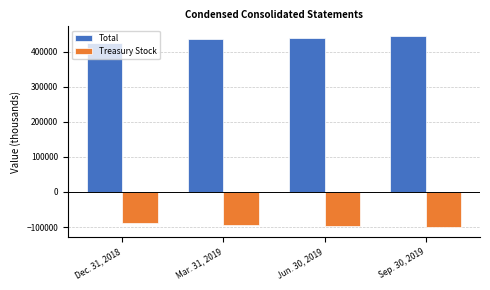

What is the spread (max minus min) of values at Mar. 31, 2019?

529283